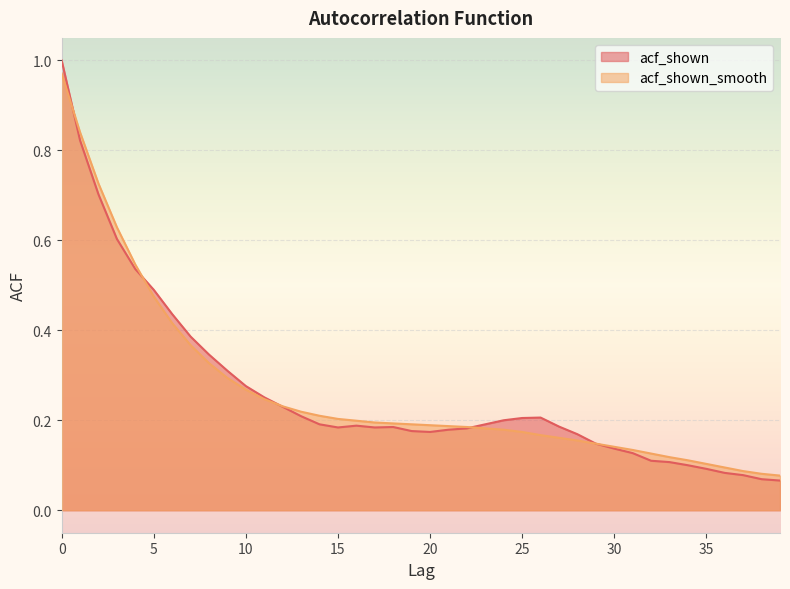

Where do acf_shown and acf_shown_smooth first cross each other?

0 and 1